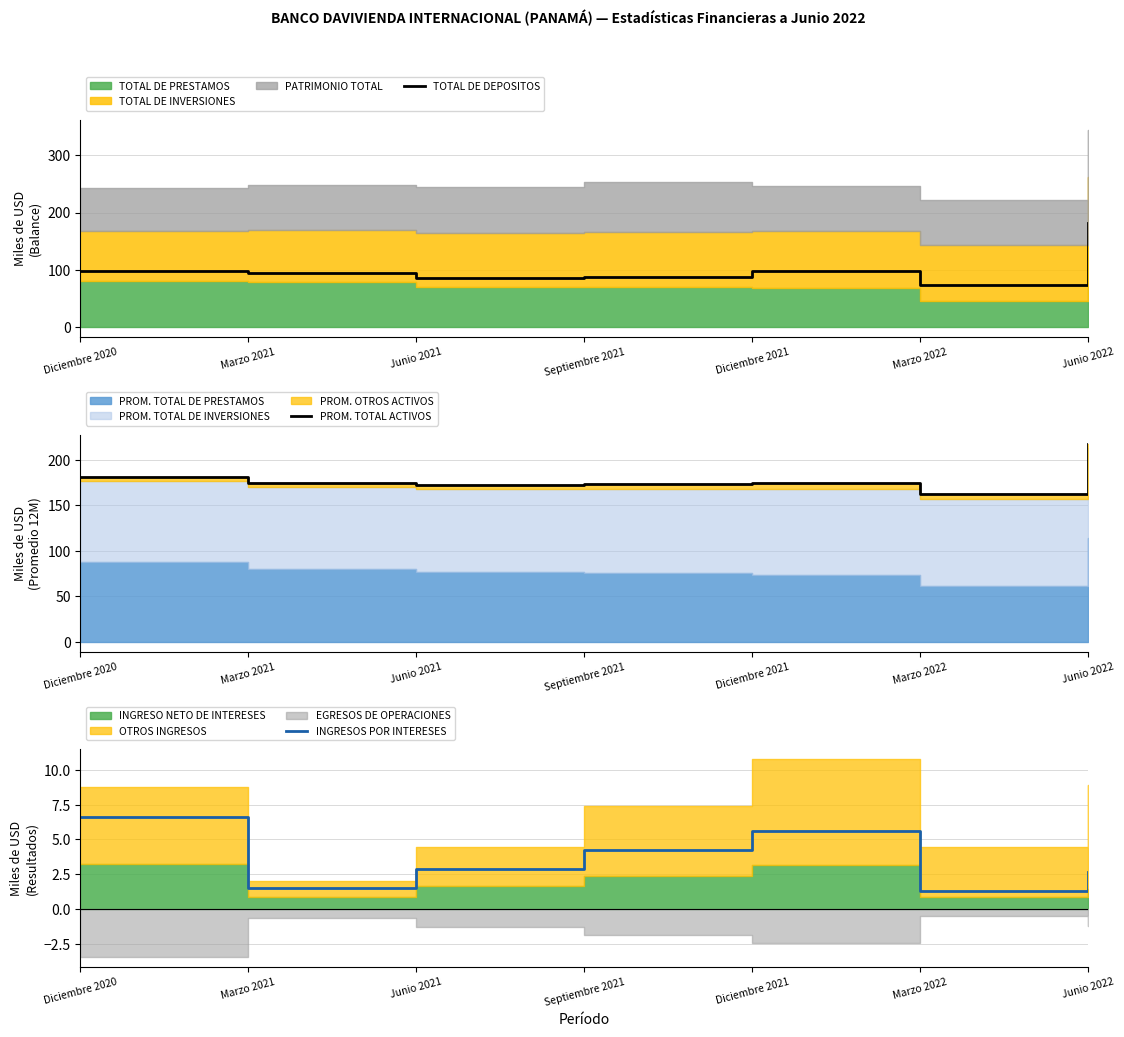

What is the greatest value displayed?

216.9